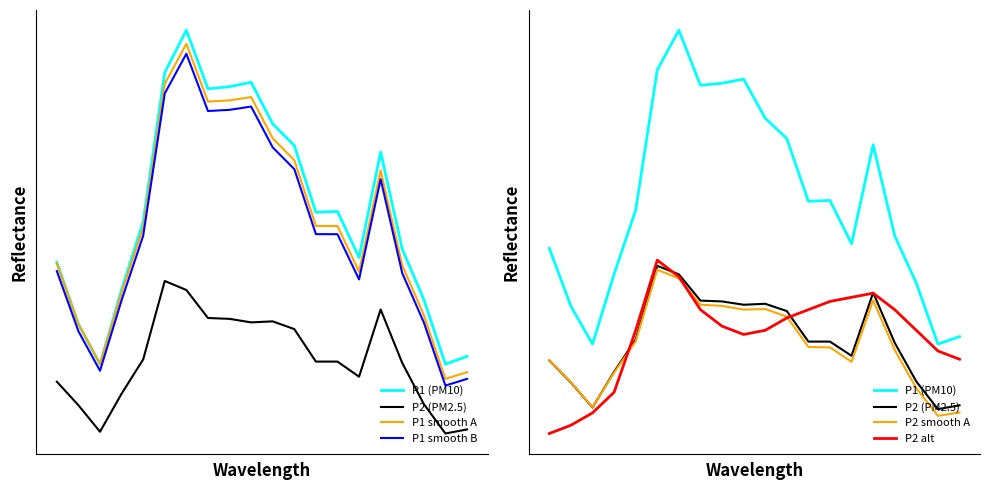

Reading left to right, list all the values displayed in this chart.

P1: 74.9	60.8	51.7	68.6	84.1	118.1	127.7	114.4	114.9	115.9	106.4	101.5	86.3	86.5	76.0	100.0	77.9	66.4	51.7	53.5
P2: 47.7	42.3	36.3	45.0	52.8	70.6	68.6	62.2	62.0	61.2	61.4	59.7	52.3	52.3	48.8	64.1	52.0	42.6	35.9	36.8
P1 smooth A: 74.6	60.8	51.7	67.9	82.8	115.5	124.6	111.5	111.7	112.5	103.1	98.1	83.2	83.1	72.7	95.8	74.2	62.9	48.3	49.9
P1 smooth B: 72.9	59.2	50.2	66.3	80.9	113.3	122.4	109.3	109.6	110.3	101.0	96.1	81.3	81.3	71.0	93.8	72.4	61.2	46.8	48.3
P2 smooth A: 47.7	42.4	36.4	44.8	52.3	69.7	67.6	61.2	60.9	60.0	60.1	58.3	51.0	50.9	47.4	62.3	50.2	41.0	34.3	35.1
P2 alt: 30.0	32.0	35.0	40.0	55.0	72.0	68.0	60.0	56.0	54.0	55.0	58.0	60.0	62.0	63.0	64.0	60.0	55.0	50.0	48.0